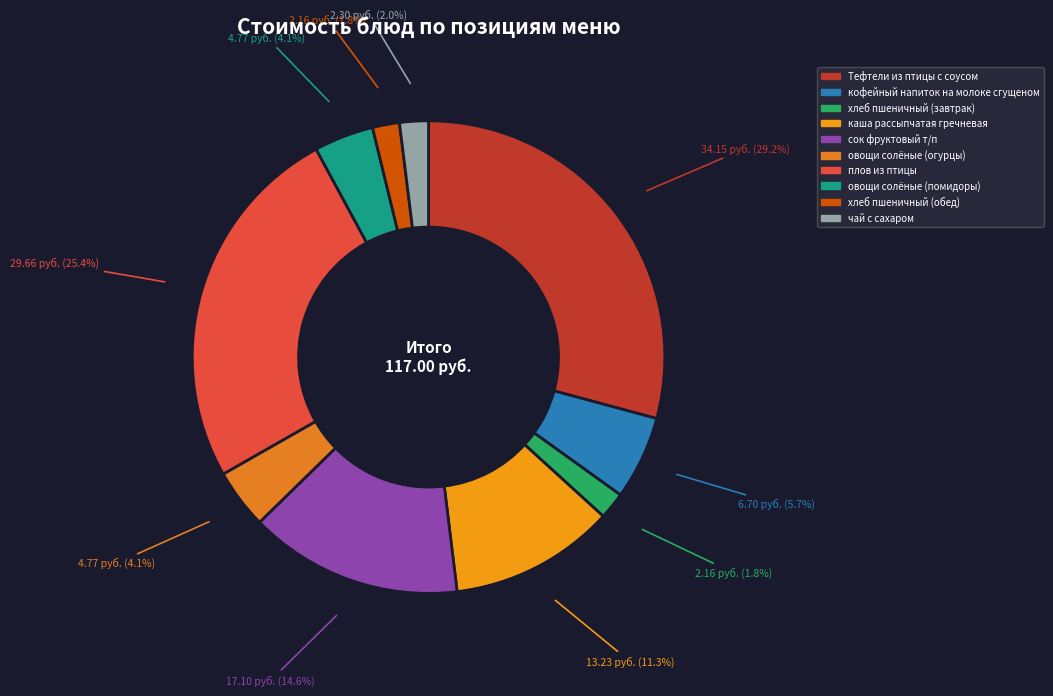

Is there any slice that represents more than half of the pie?

No